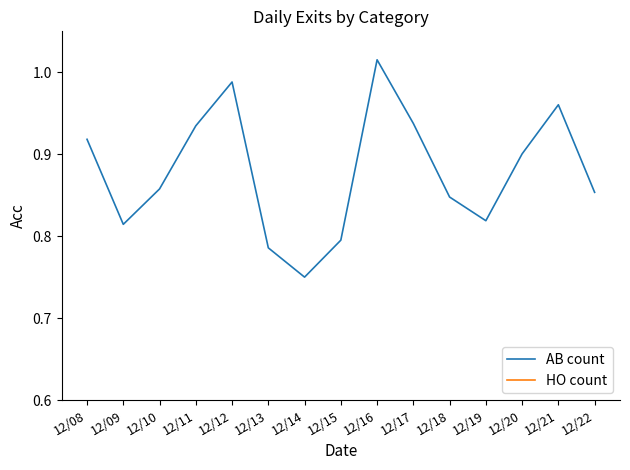

Which has a higher value, 12/09 or 12/11?

12/11